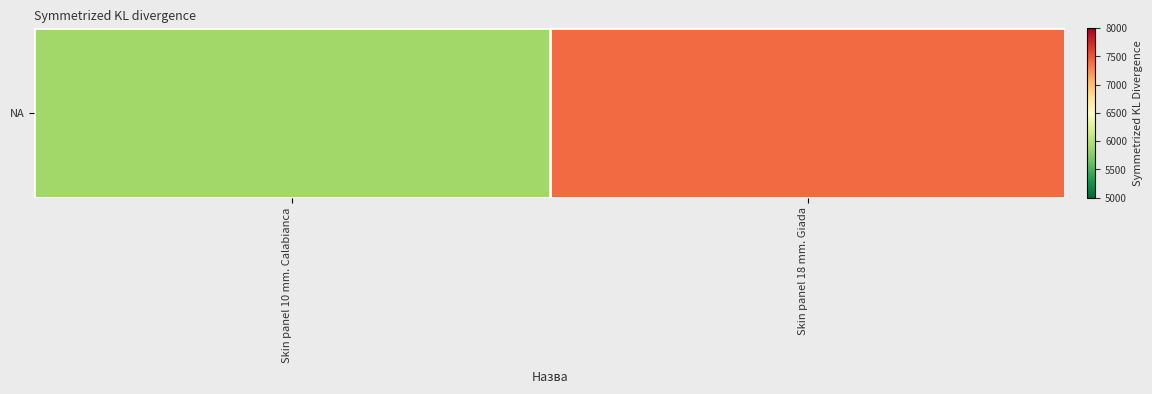

Reading left to right, extract all data points from this chart.

5887.9	7410.0